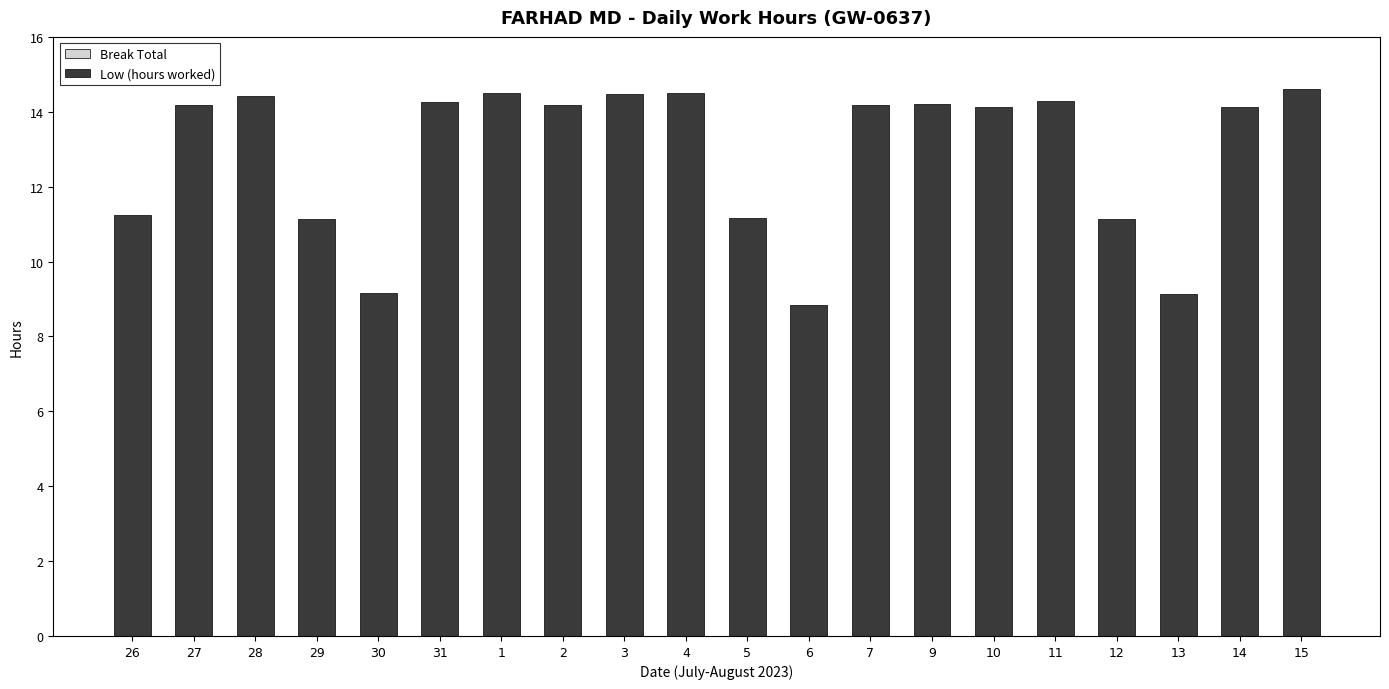

What is the label of the 10th bar from the left?

4